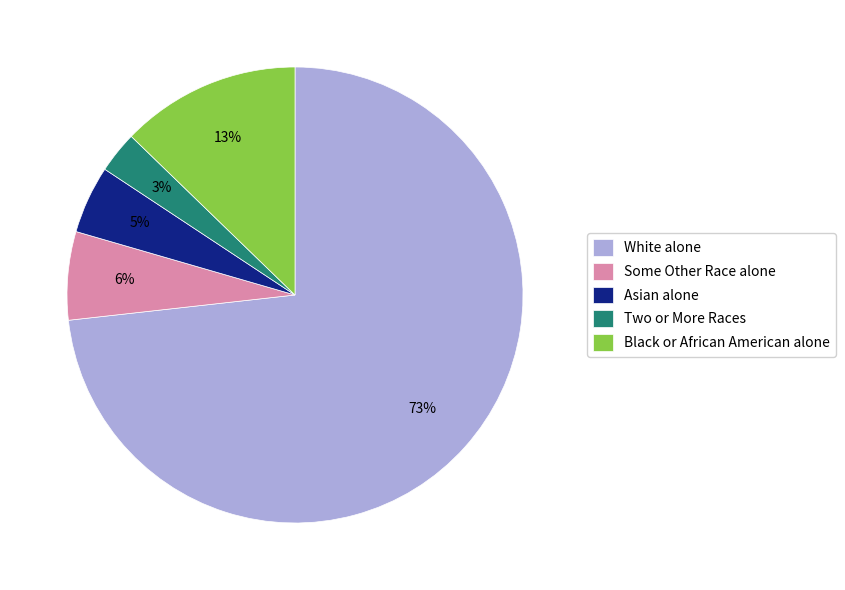

Does Black or African American alone represent more than half of the total?

No